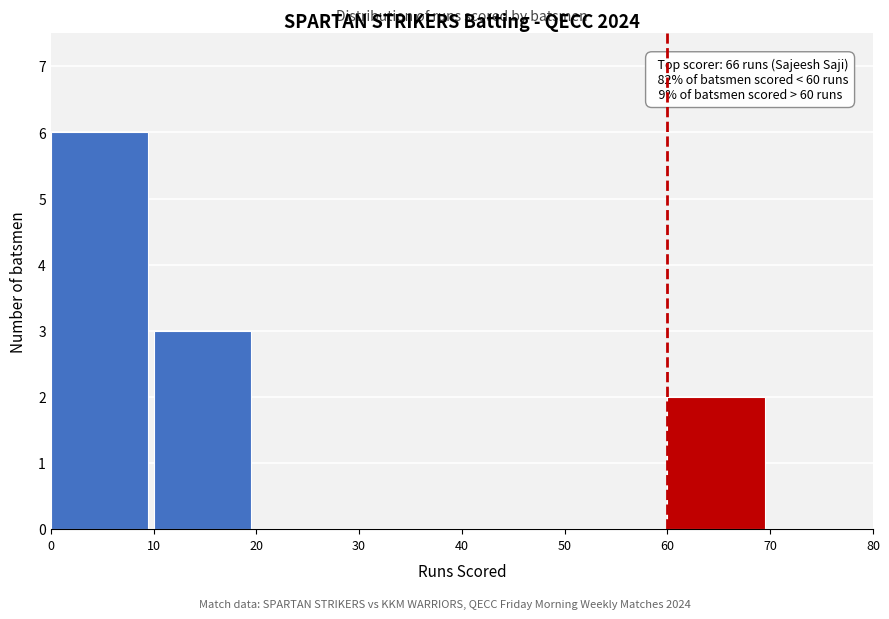

Over which range of the x-axis is the bar tallest?

0 to 10